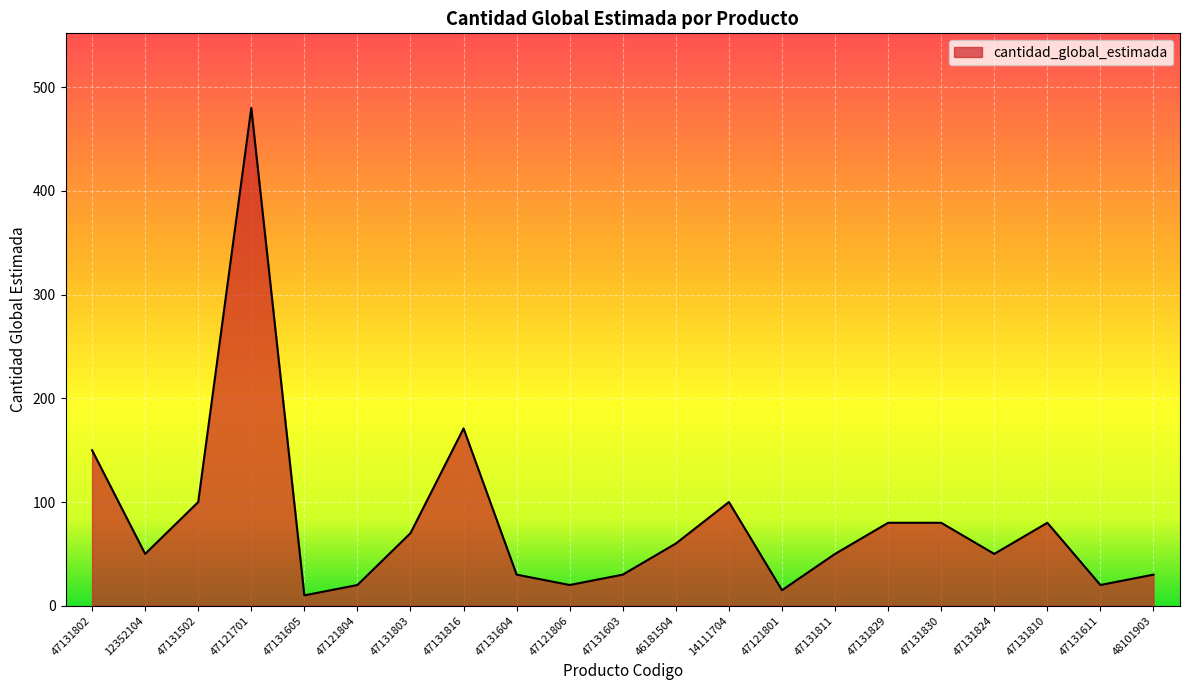

Where does the data first go above 50?

47131802